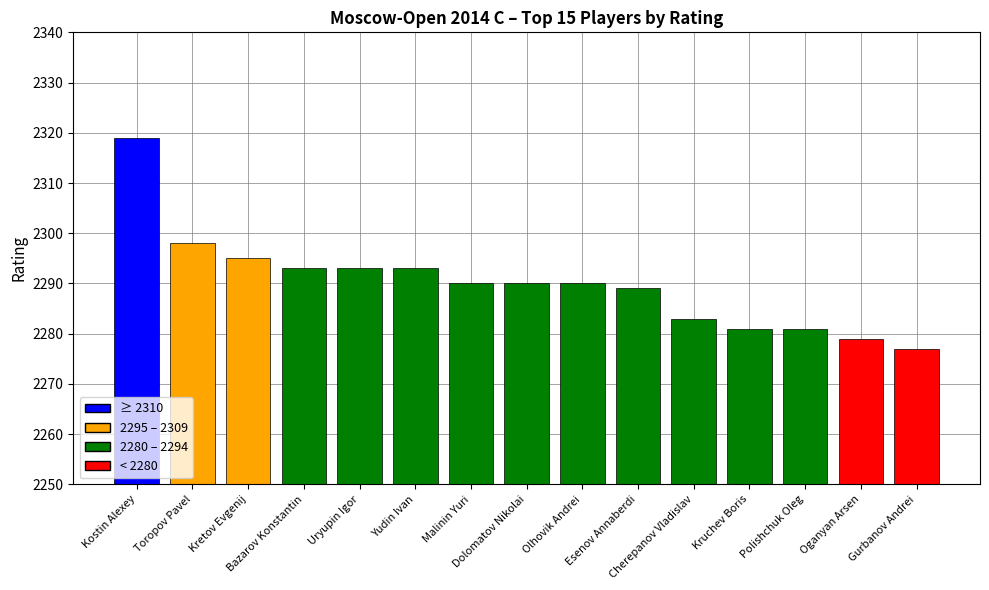

What is the average value?

2290